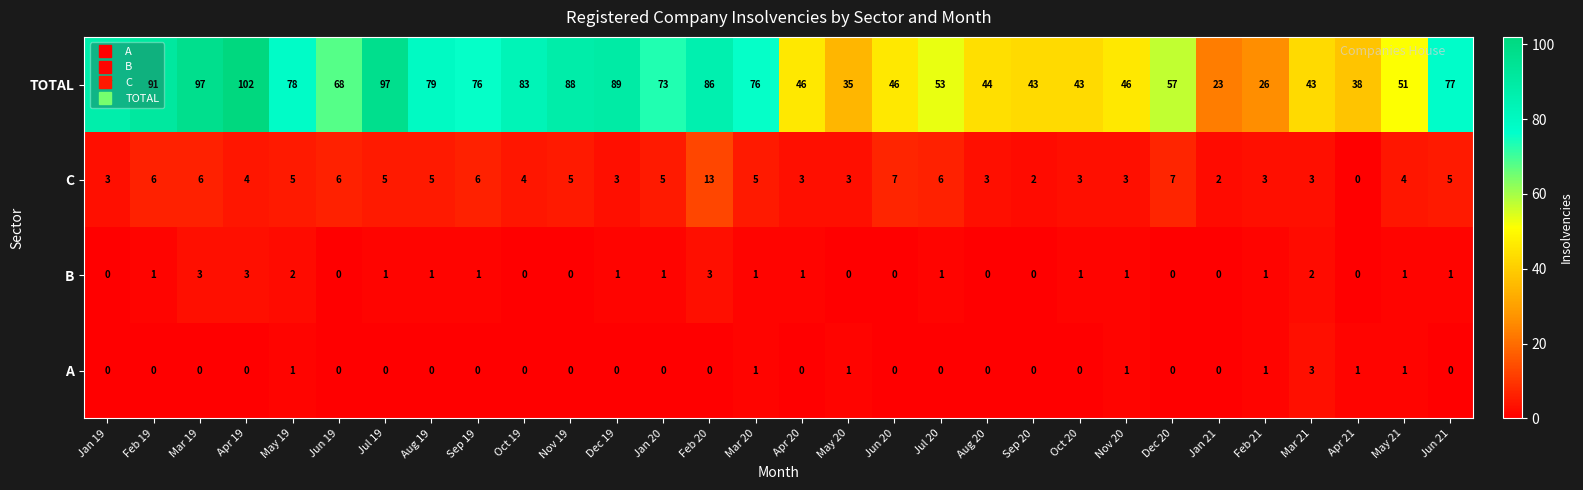

What is the difference between the maximum and minimum values in the A series?

3